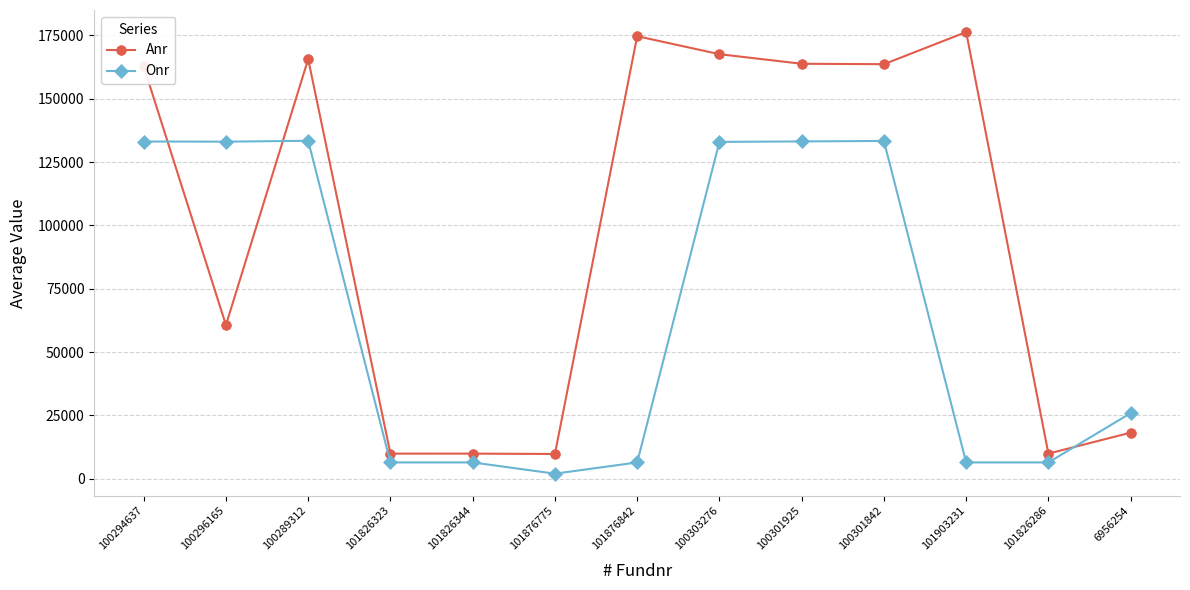

What is the average value of the Anr series?

99470